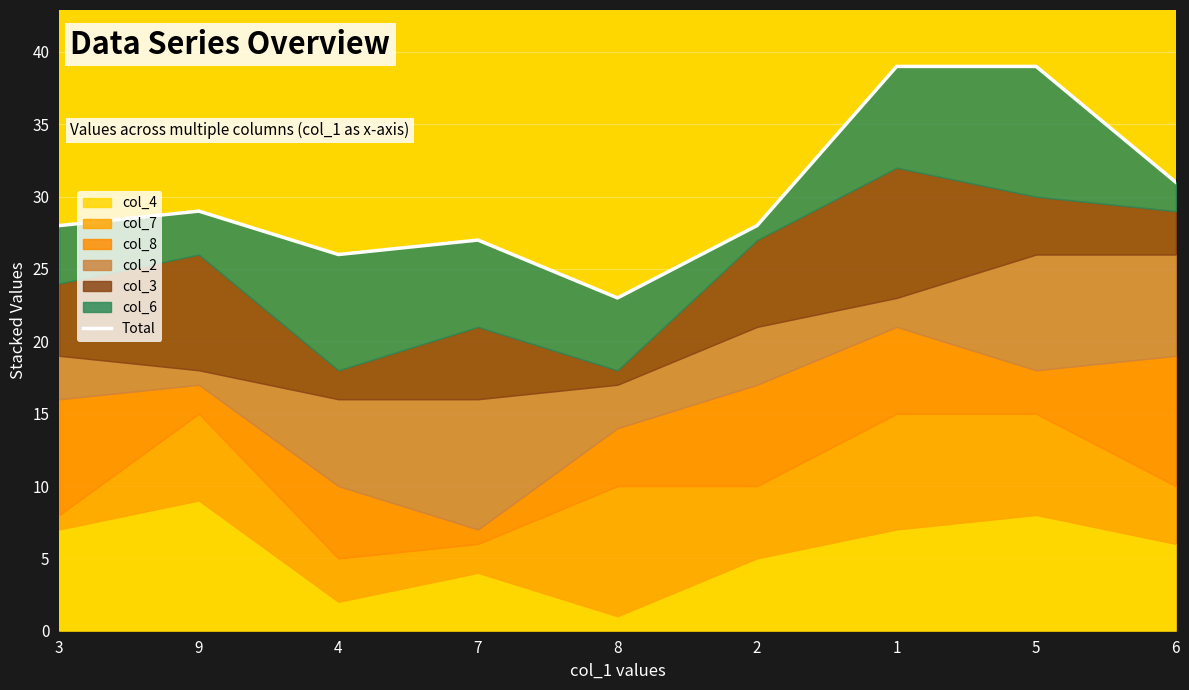

The chart shows a value of 23 at 8. True or false?

True